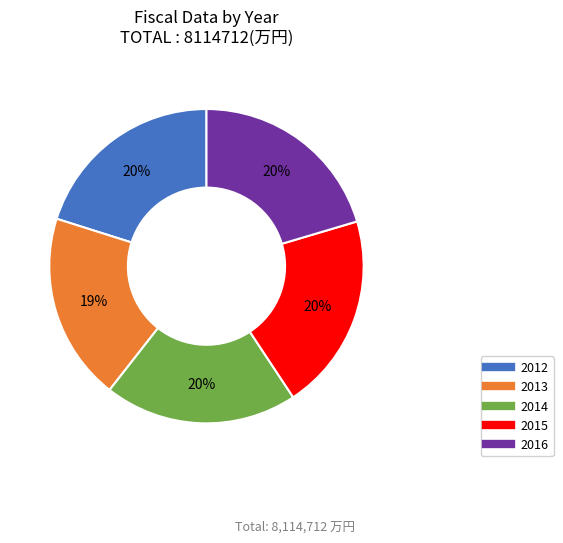

Is it true that 2013 is 32% of the pie?

False